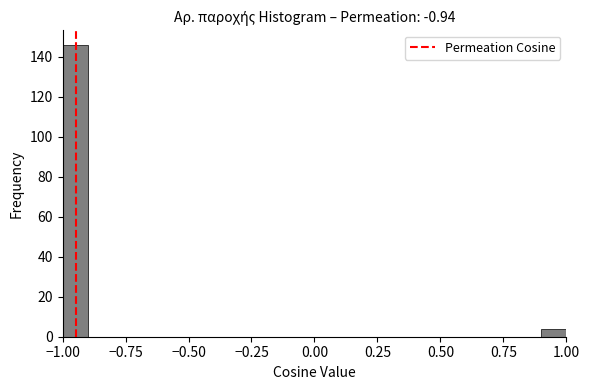

Around what value on the x-axis is the tallest bar? Give the approximate position of its centre, as read against the axis.

-0.95